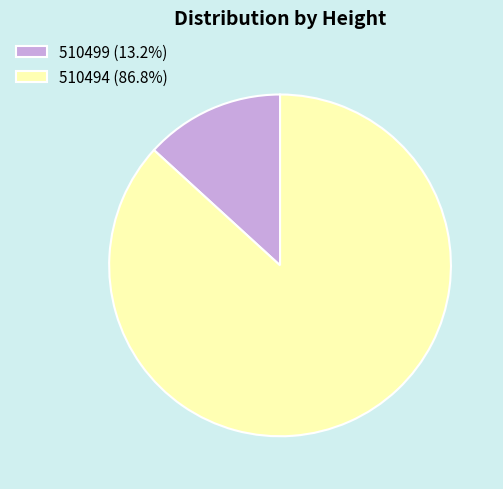

Combined, do 510494 (86.8%) and 510499 (13.2%) account for over 50%?

Yes